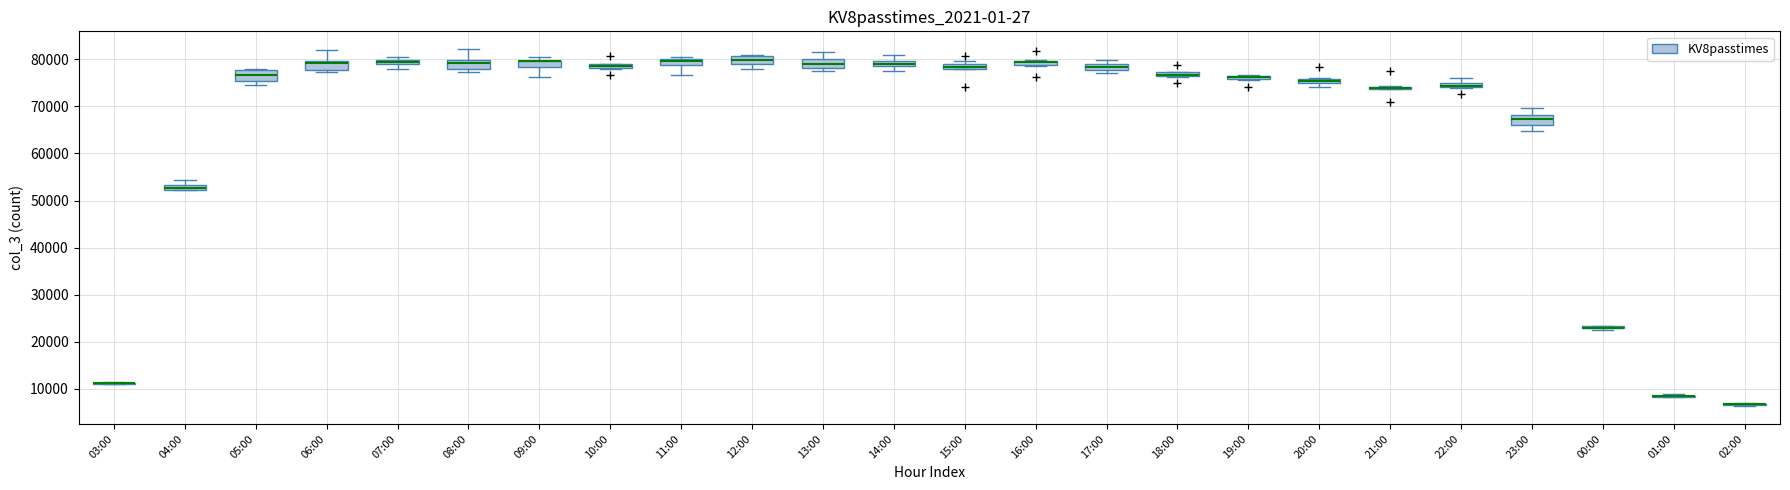

Where does the lower whisker of the box for 12:00 end on the y-axis? The values are not printed on the chart, so give them approximately, as read against the axis.

78000